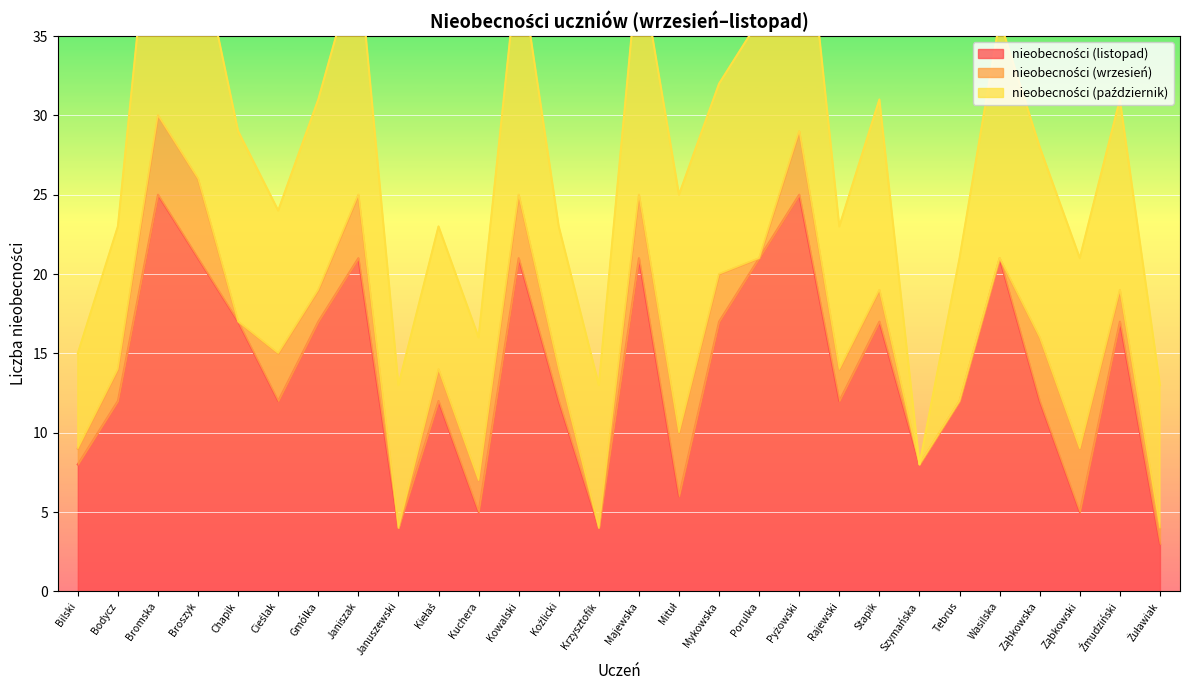

What is the sum of all nieobecności (listopad) values?

388